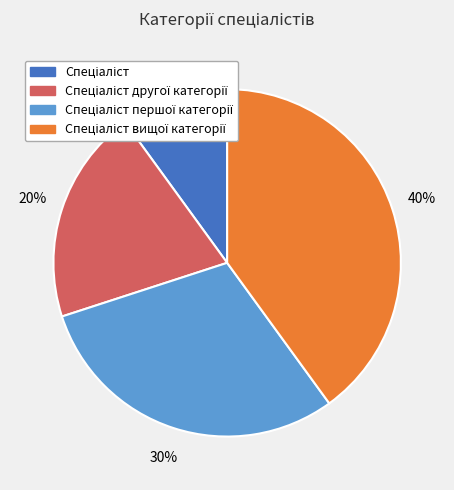

Is there a majority slice in this chart?

No